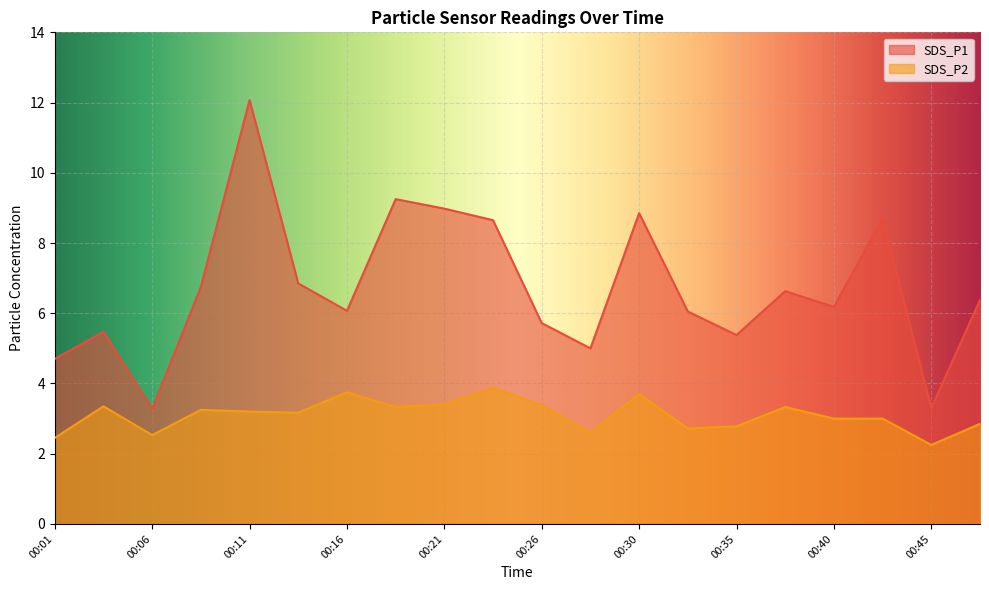

Where is the first local maximum for SDS_P1?

00:04